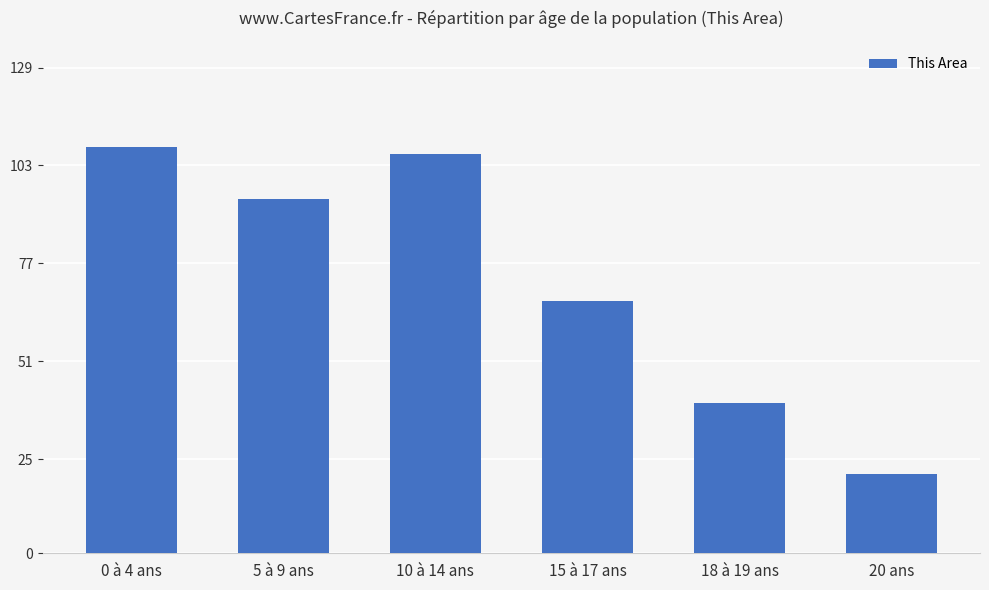

Which has a higher value, 5 à 9 ans or 18 à 19 ans?

5 à 9 ans